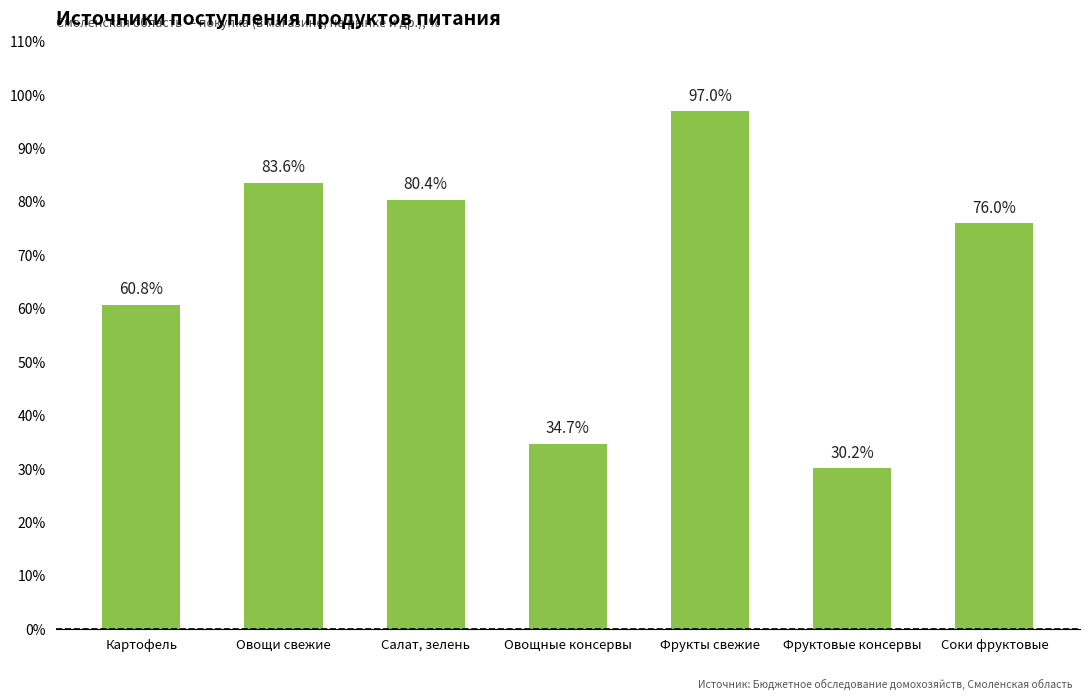

Reading left to right, what are all the values shown in this chart?

60.8	83.6	80.4	34.7	97.0	30.2	76.0